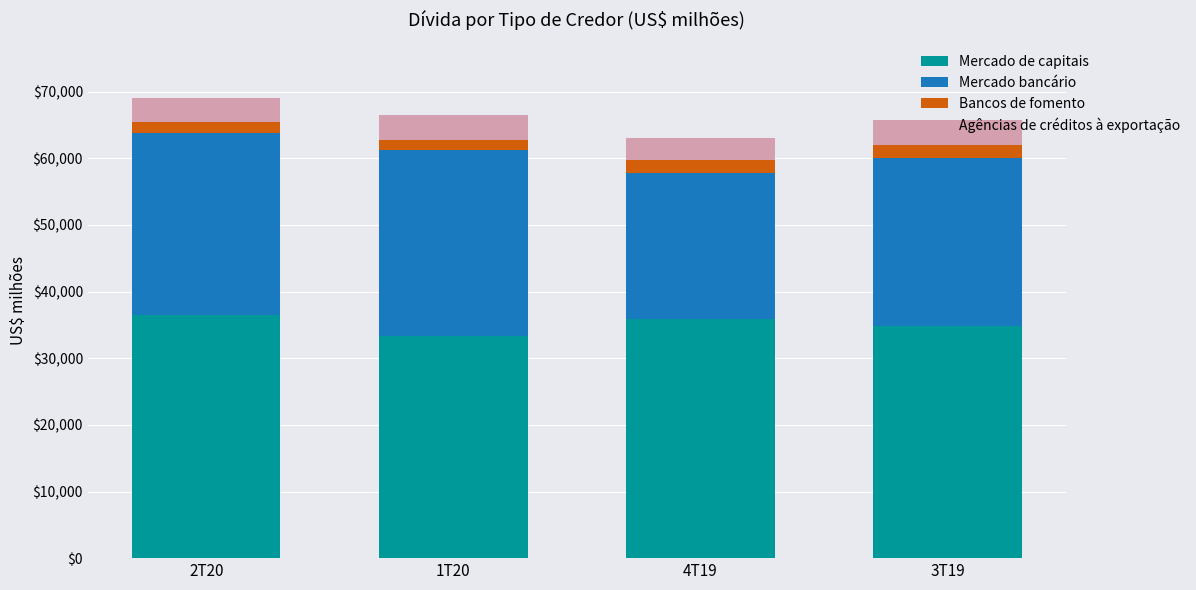

At which label does Mercado de capitais reach its minimum?

1T20